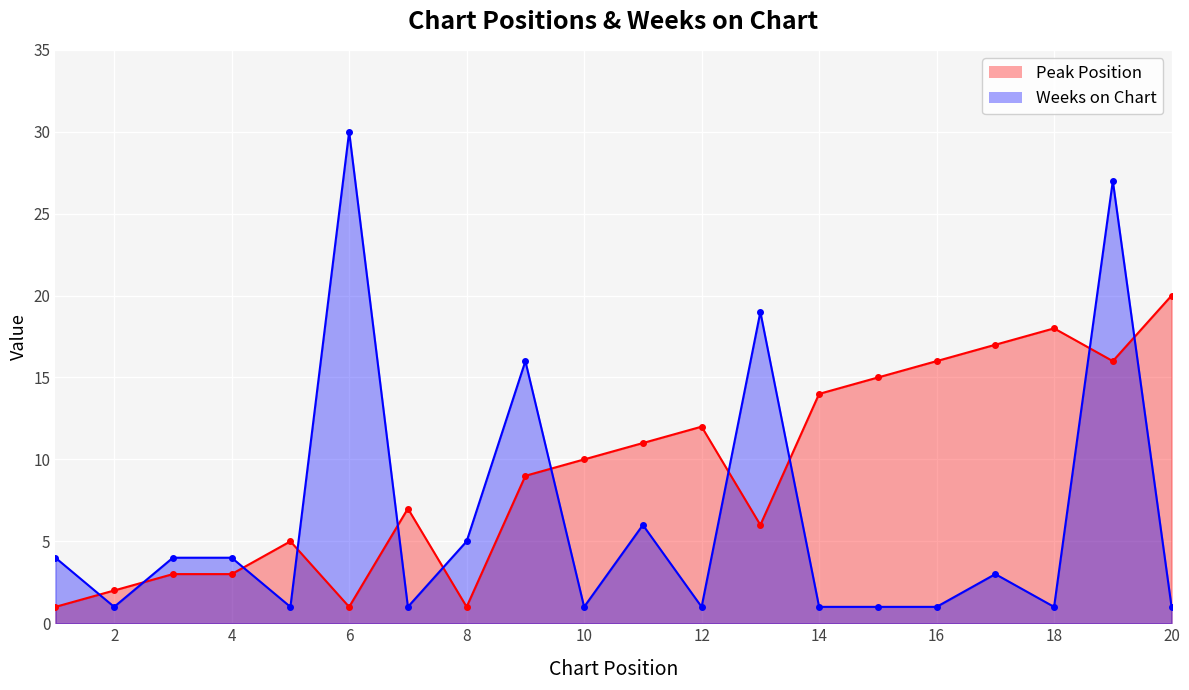

What is the sum of the Peak Position values at 19 and 18?

34